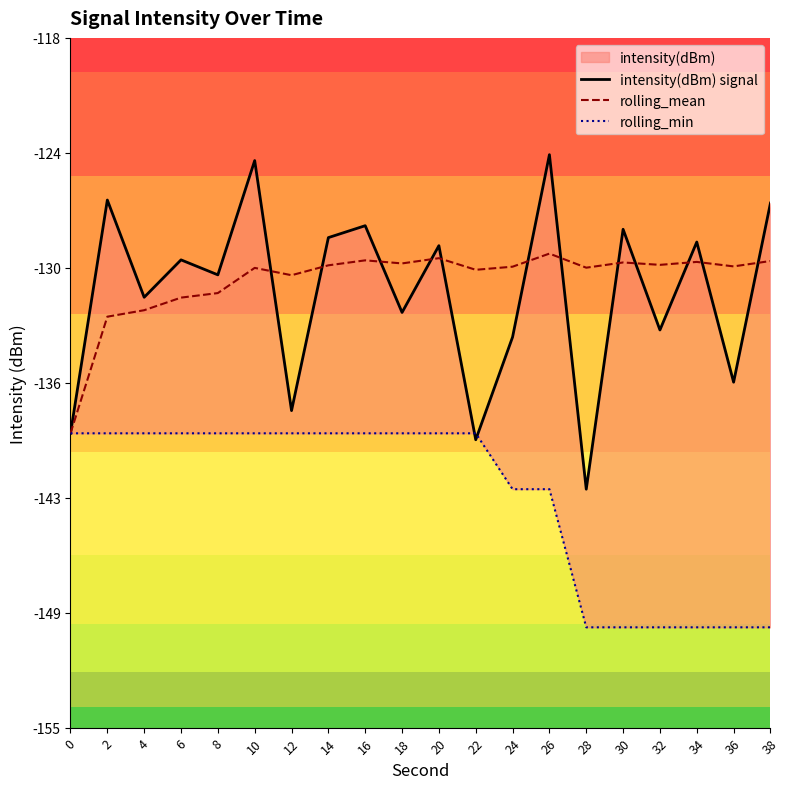

The value of rolling_mean at 32 is -207.0. True or false?

False